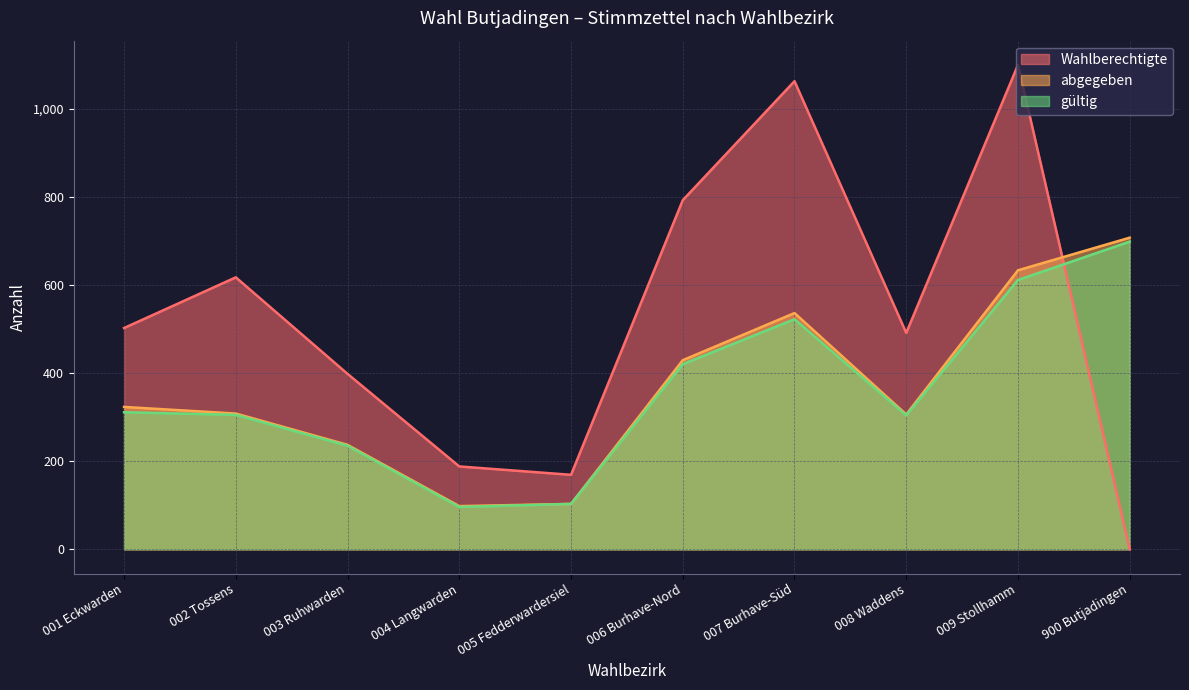

Reading right to left, extract all data points from this chart.

Wahlberechtigte: 900 Butjadingen=0	009 Stollhamm=1099	008 Waddens=491	007 Burhave-Süd=1062	006 Burhave-Nord=792	005 Fedderwardersiel=169	004 Langwarden=188	003 Ruhwarden=398	002 Tossens=617	001 Eckwarden=502
abgegeben: 900 Butjadingen=707	009 Stollhamm=633	008 Waddens=306	007 Burhave-Süd=536	006 Burhave-Nord=429	005 Fedderwardersiel=103	004 Langwarden=98	003 Ruhwarden=237	002 Tossens=308	001 Eckwarden=323
gültig: 900 Butjadingen=698	009 Stollhamm=611	008 Waddens=304	007 Burhave-Süd=522	006 Burhave-Nord=420	005 Fedderwardersiel=103	004 Langwarden=96	003 Ruhwarden=235	002 Tossens=305	001 Eckwarden=311